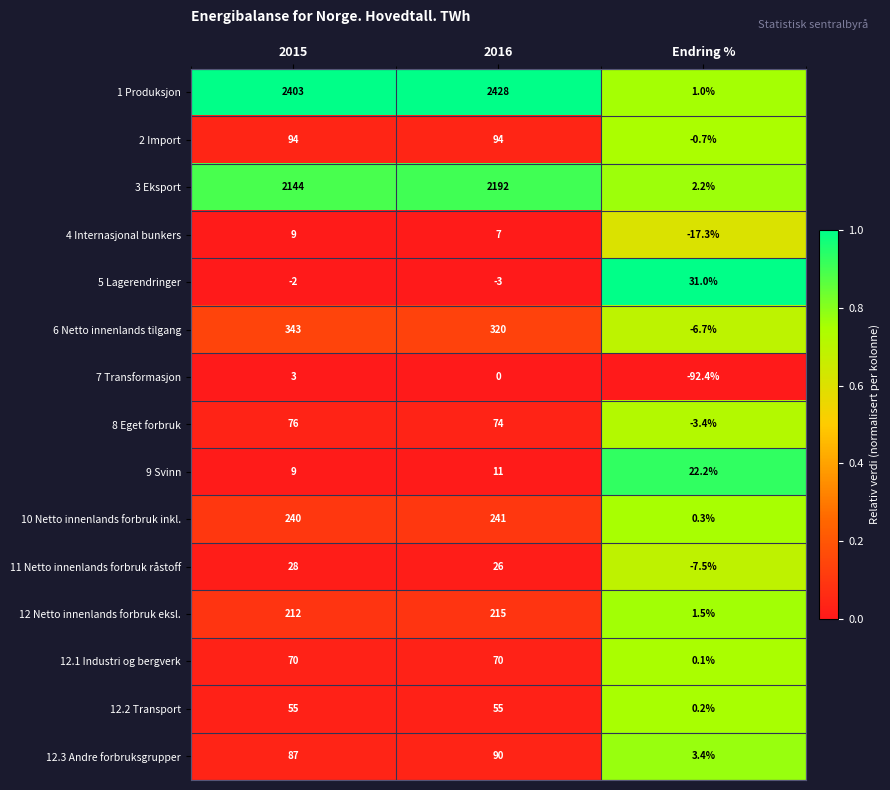

Rank the series by their maximum value, from highest to lowest.

1 Produksjon, 3 Eksport, 6 Netto innenlands tilgang, 10 Netto innenlands forbruk inkl., 12 Netto innenlands forbruk eksl., 2 Import, 12.3 Andre forbruksgrupper, 8 Eget forbruk, 12.1 Industri og bergverk, 12.2 Transport, 5 Lagerendringer, 11 Netto innenlands forbruk råstoff, 9 Svinn, 4 Internasjonal bunkers, 7 Transformasjon